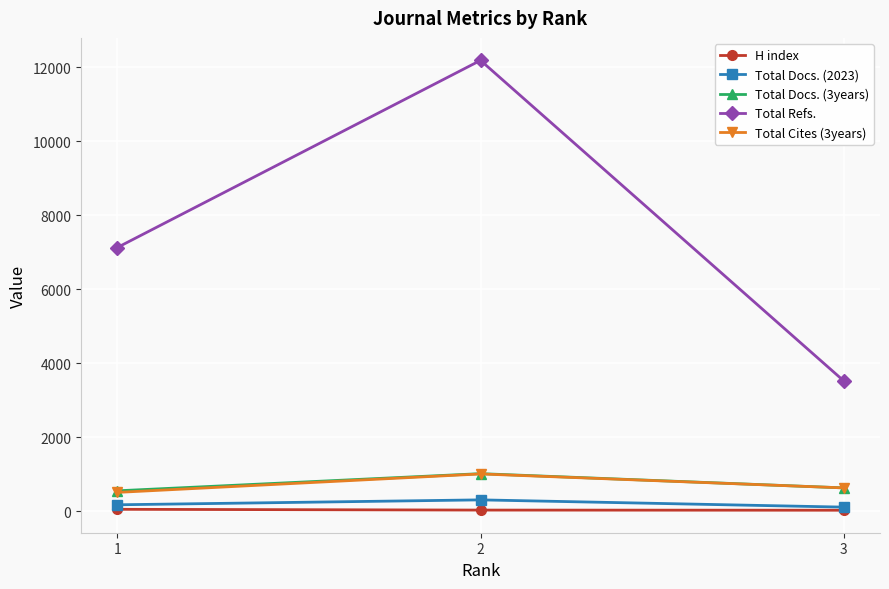

What is the lowest value of the Total Docs. (2023) series?

105